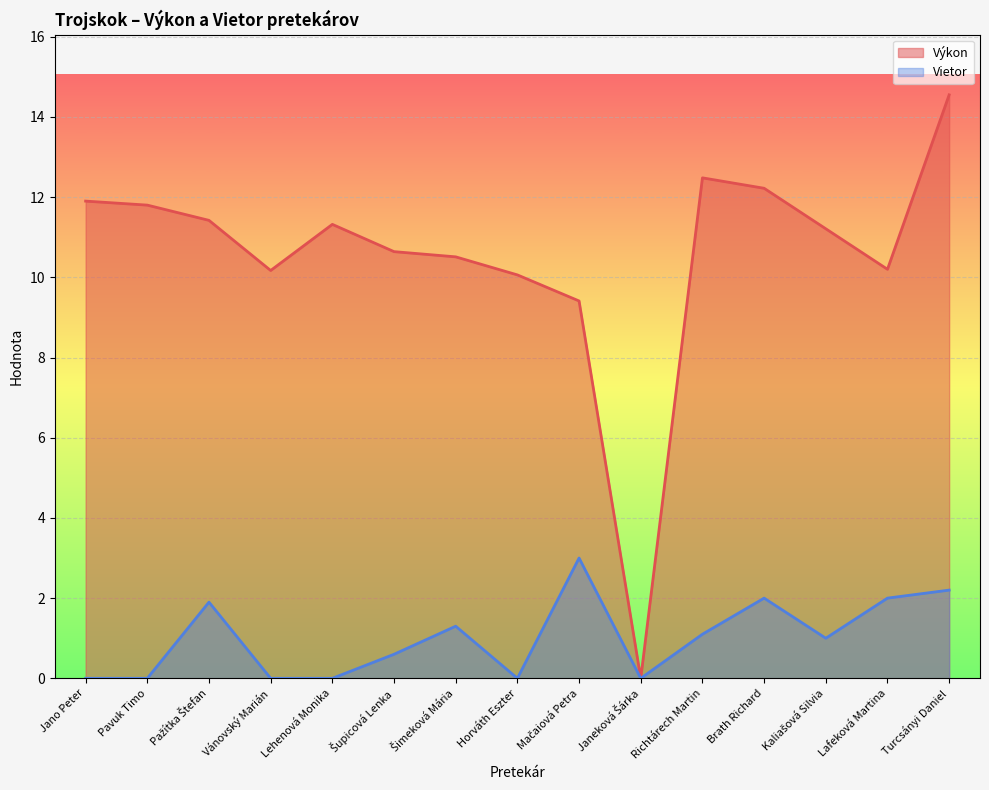

Read the Výkon value at Lafeková Martina.

10.2